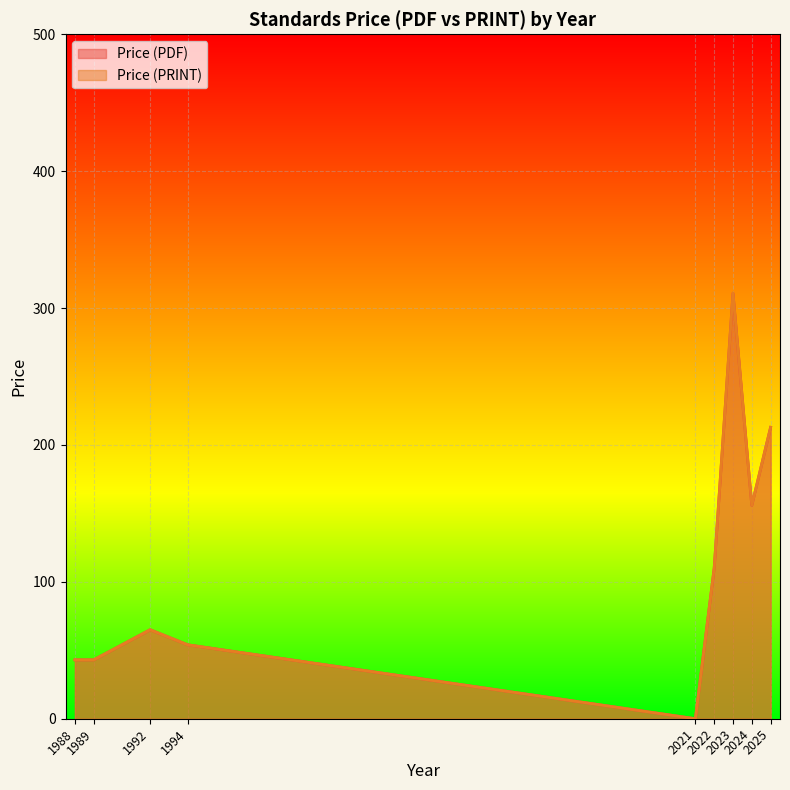

How many lines are shown in the chart?

2